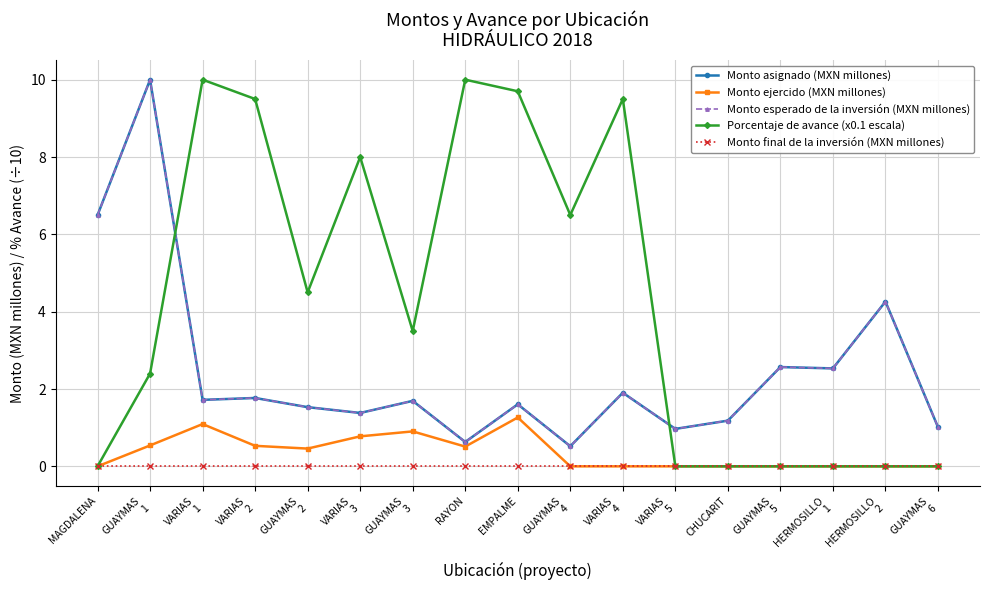

What is the difference between the Porcentaje de avance (x0.1 escala) values at GUAYMAS
2 and GUAYMAS
5?

4.5